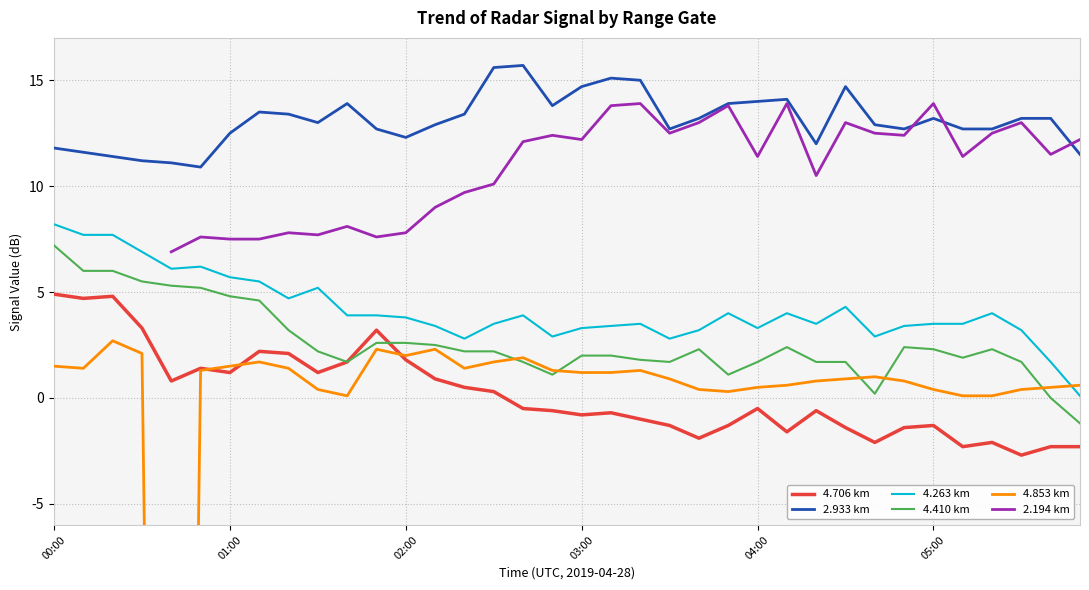

Is it true that 4.263 km equals 3.5 at 05:00?

True